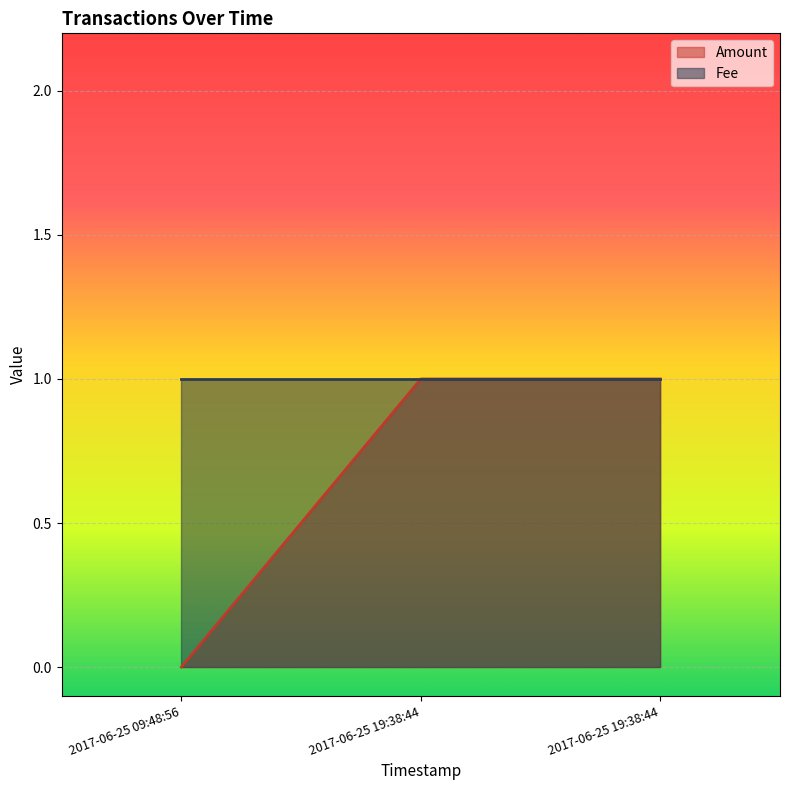

Rank the categories by value from lowest to highest.

2017-06-25 09:48:56, 2017-06-25 19:38:44, 2017-06-25 19:38:44